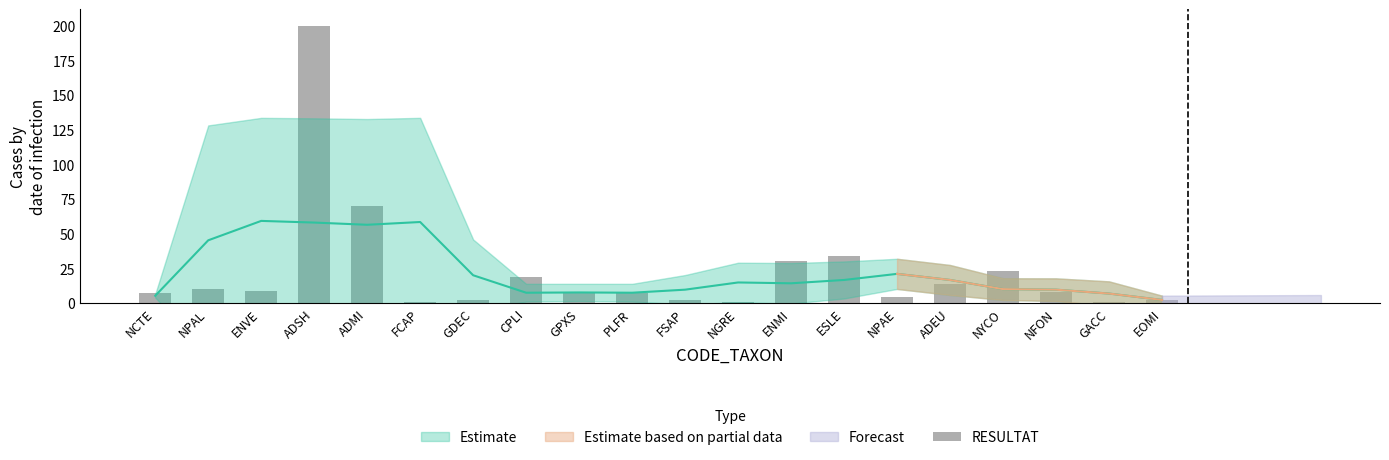

What is the difference between the second highest and second lowest values?

69